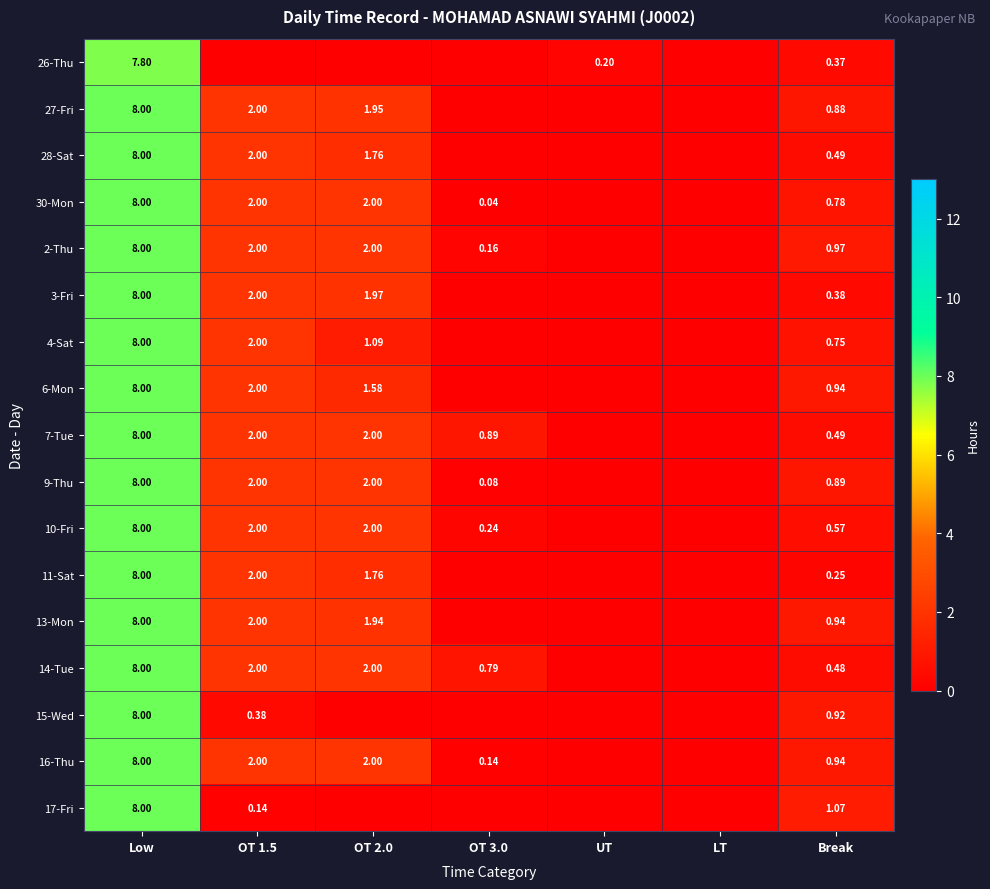

Is the value of 2-Thu at OT 1.5 greater than the value of 13-Mon at Break?

Yes